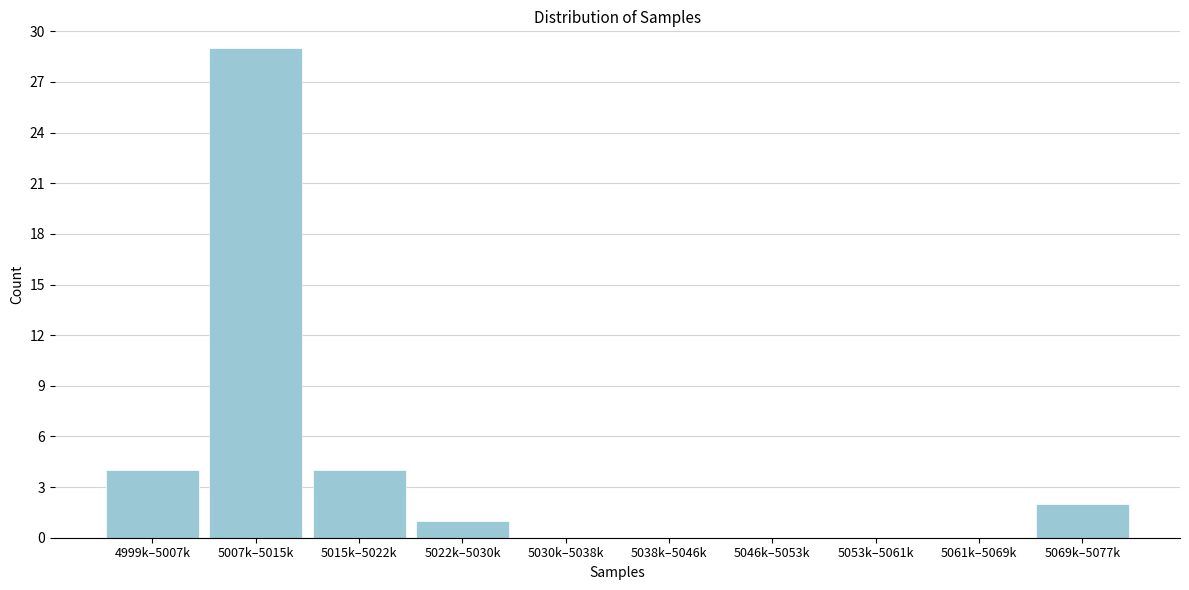

Reading right to left, transcribe all the data shown in this chart.

5069k–5077k=2	5061k–5069k=0	5053k–5061k=0	5046k–5053k=0	5038k–5046k=0	5030k–5038k=0	5022k–5030k=1	5015k–5022k=4	5007k–5015k=29	4999k–5007k=4